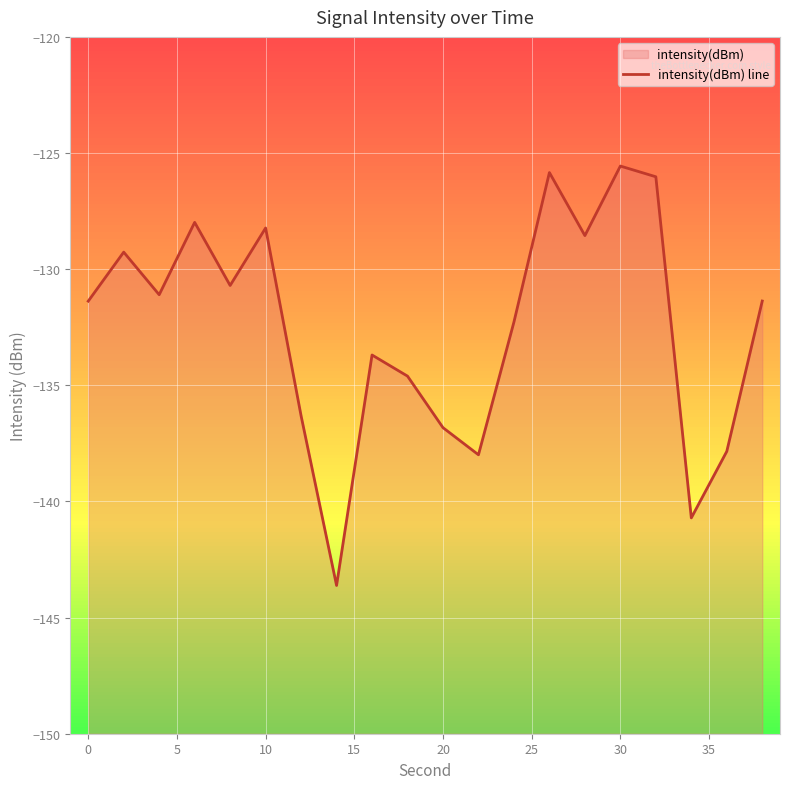

What is the greatest value displayed?

-125.6